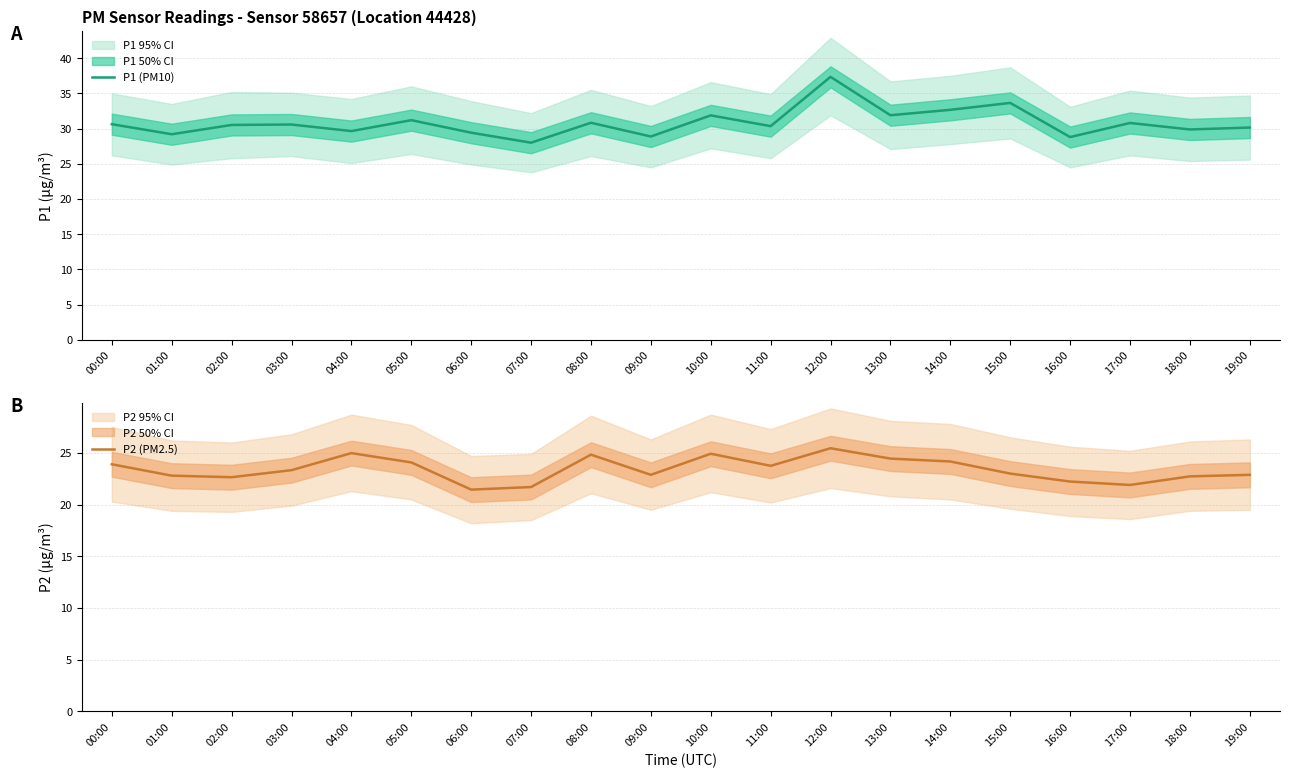

Which series has the widest spread of values?

P1 (PM10)